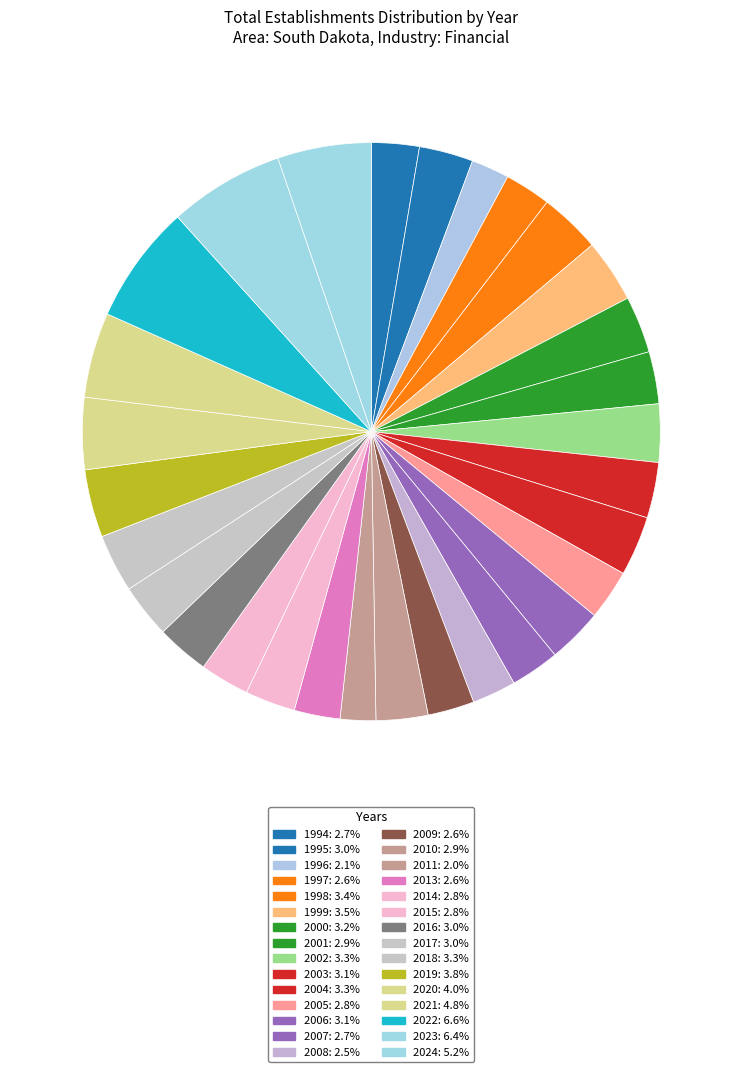

The 2009 slice represents 3% of the pie. True or false?

True